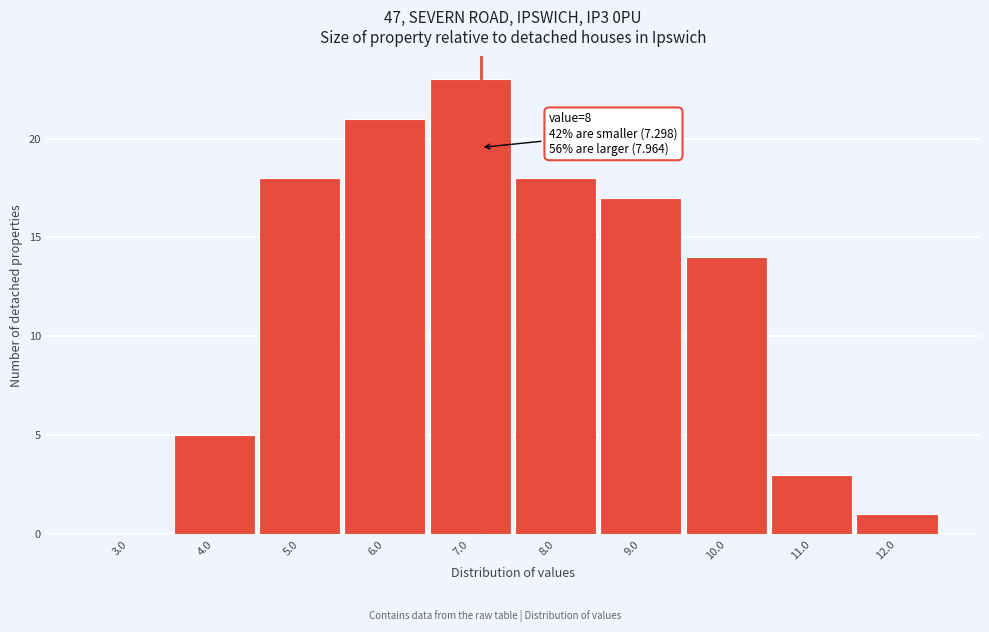

Reading right to left, list all the values displayed in this chart.

12.0=1	11.0=3	10.0=14	9.0=17	8.0=18	7.0=23	6.0=21	5.0=18	4.0=5	3.0=0